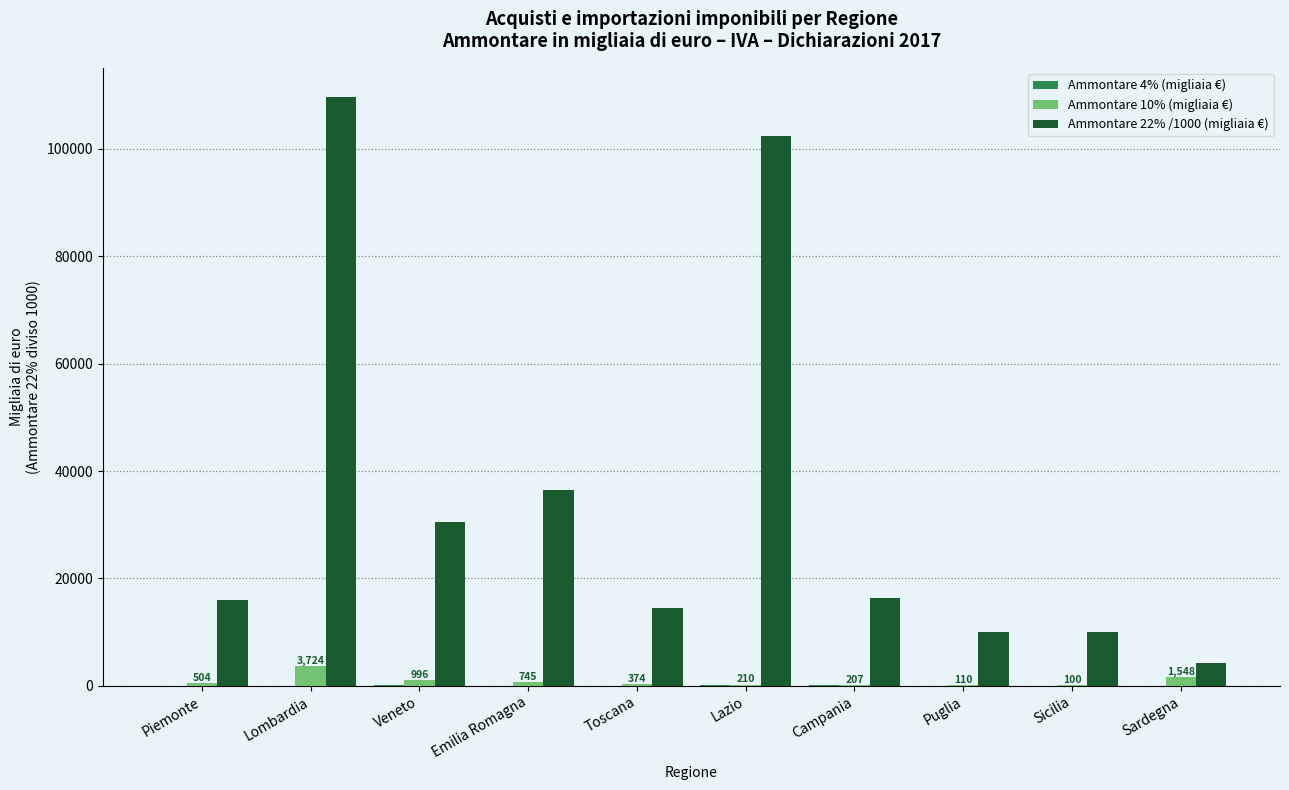

The value of Ammontare 22% /1000 (migliaia €) at Lombardia is 36454.4. True or false?

False